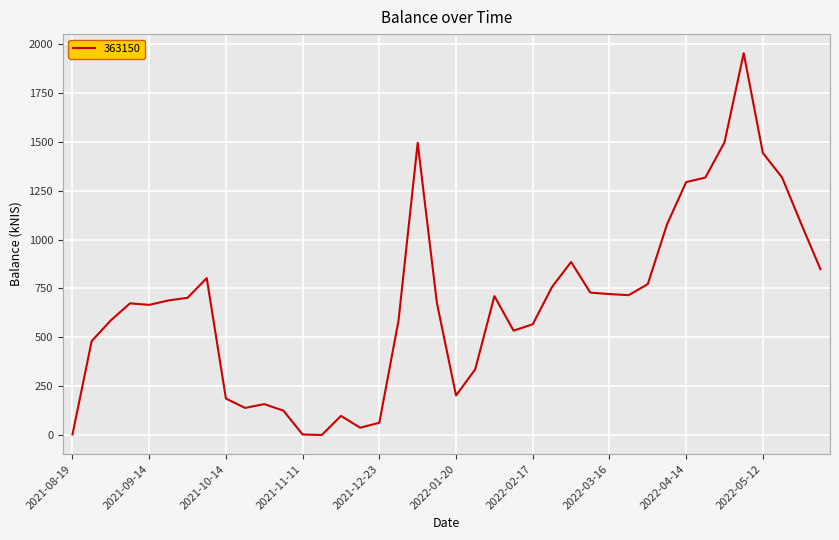

What is the difference between the maximum and minimum values?

1954.4